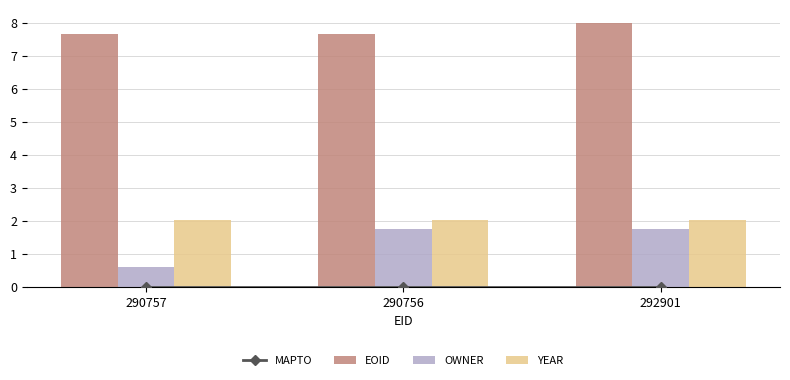

What is the difference between the EOID values at 290756 and 292901?

0.3